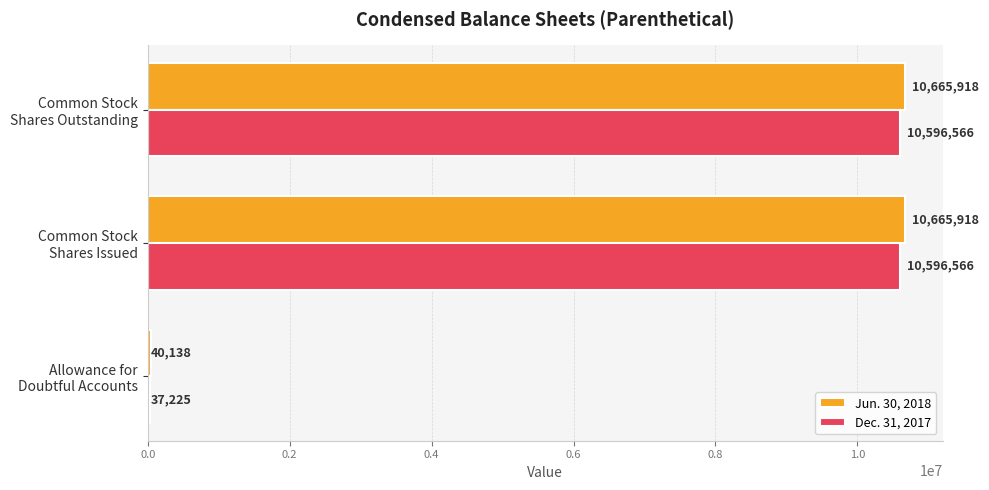

Which series has the largest range (max minus min)?

Jun. 30, 2018